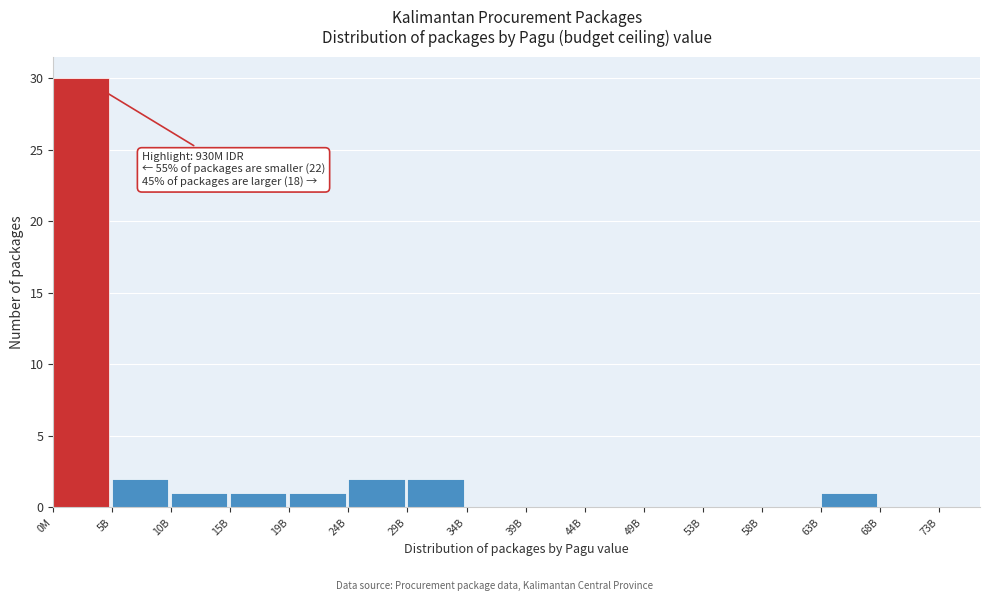

Reading left to right, extract all data points from this chart.

0M=30	5B=2	10B=1	15B=1	19B=1	24B=2	29B=2	34B=0	39B=0	44B=0	49B=0	53B=0	58B=0	63B=1	68B=0